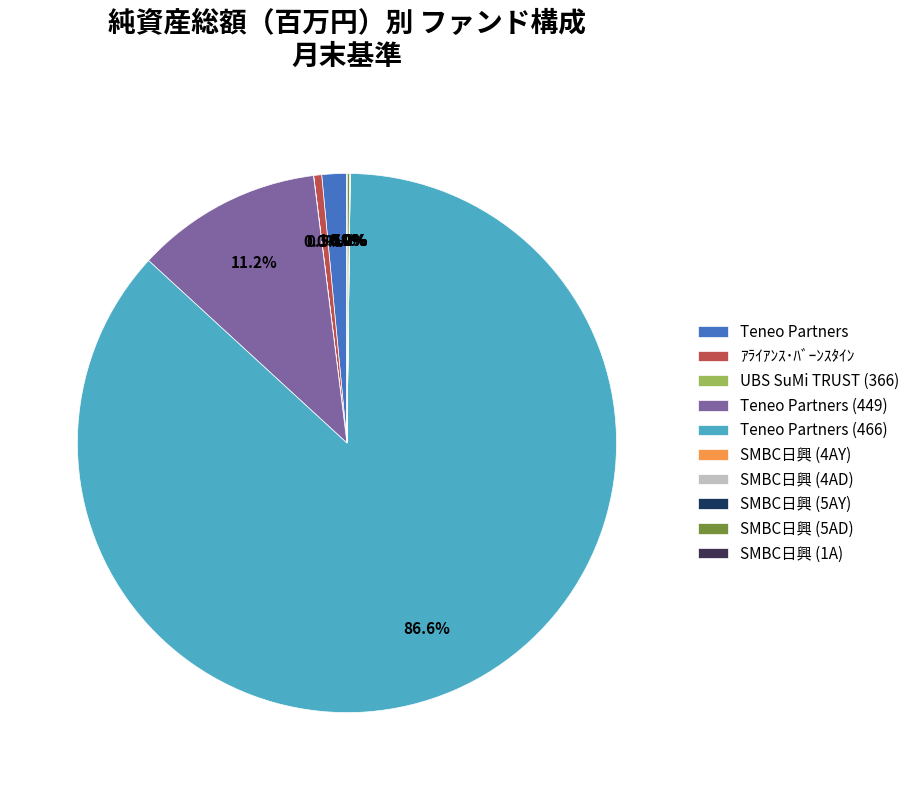

Does Teneo Partners (466) represent more than half of the total?

Yes